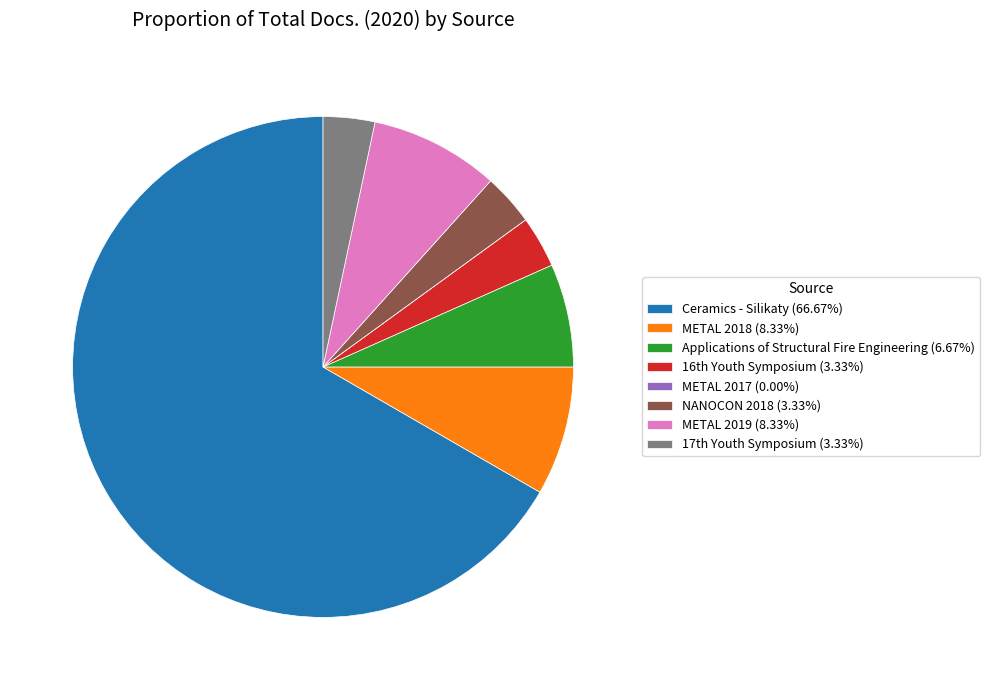

Does Ceramics - Silikaty (66.67%) represent more than half of the total?

Yes